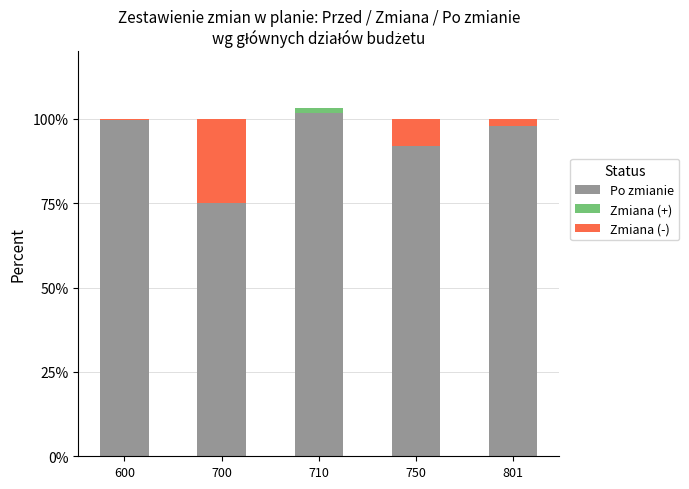

What is the sum of all Po zmianie values?

466.0